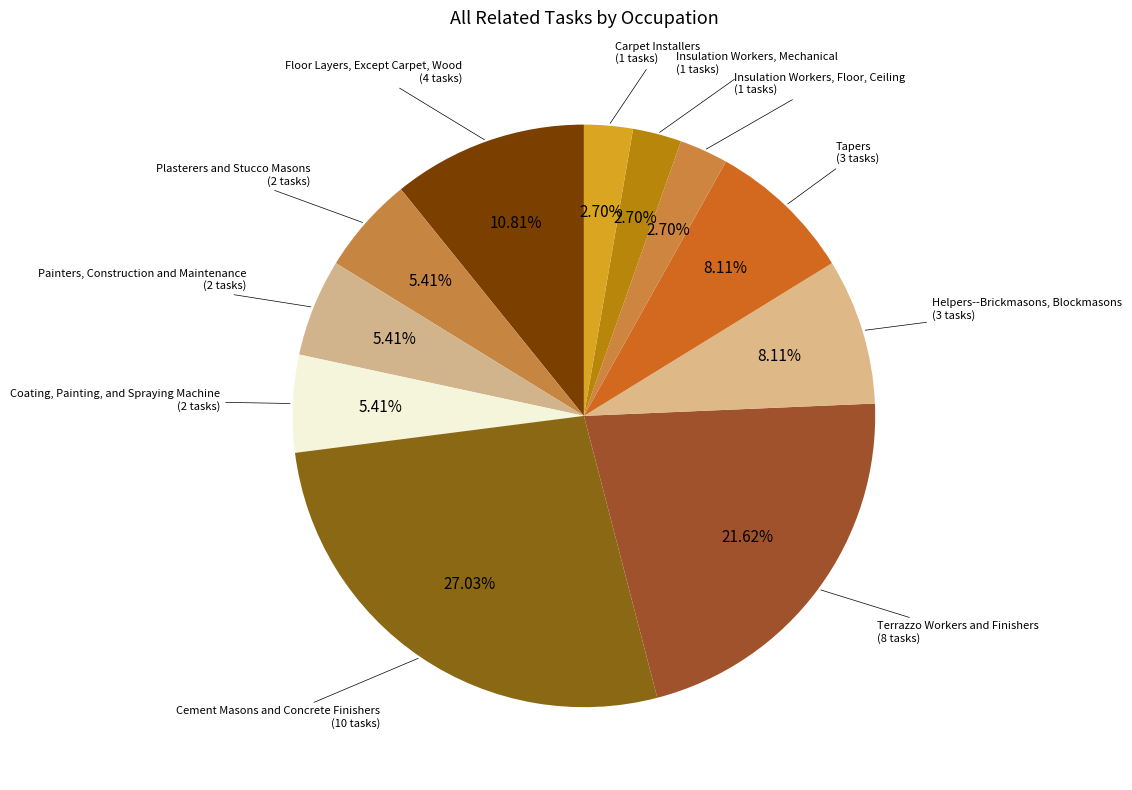

Which category has the smallest portion of the pie?

Insulation Workers, Floor, Ceiling